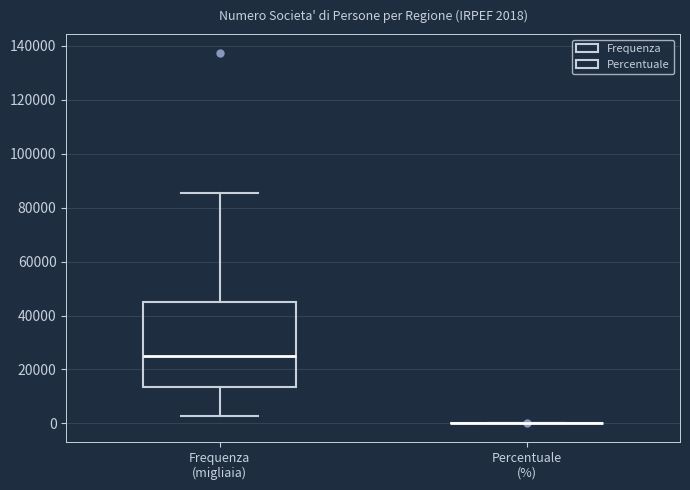

Comparing the boxes themselves (not the whiskers), which one is the tallest?

Frequenza (migliaia)